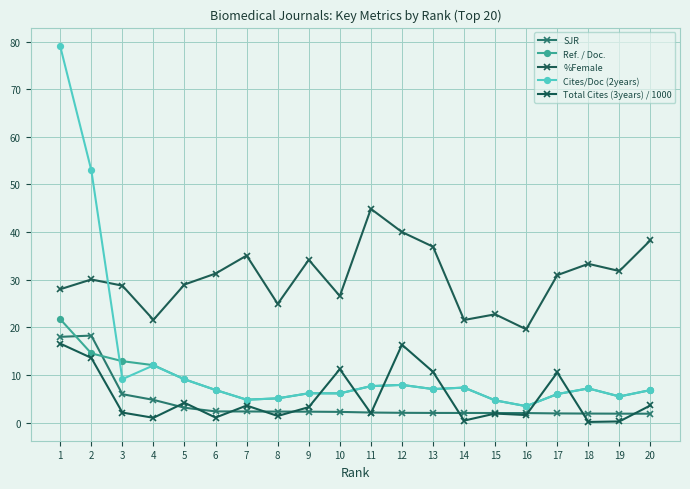

Does the chart display data point markers on the line(s)?

Yes